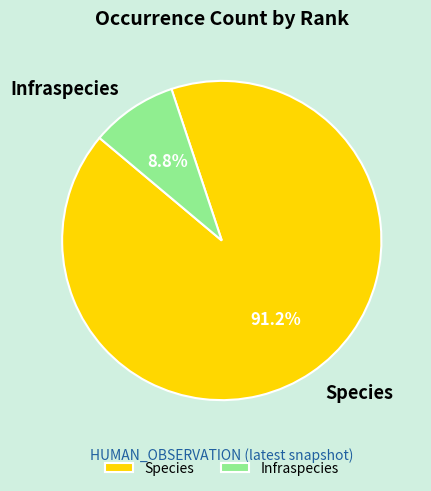

Does any single category account for the majority?

Yes